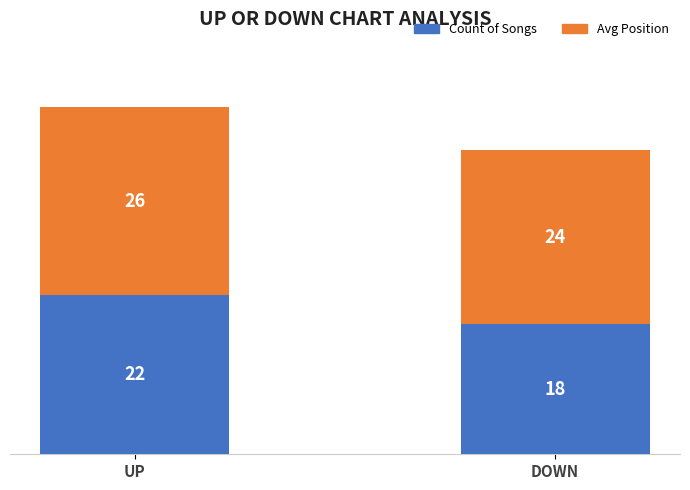

Rank the categories by Count of Songs value from highest to lowest.

UP, DOWN